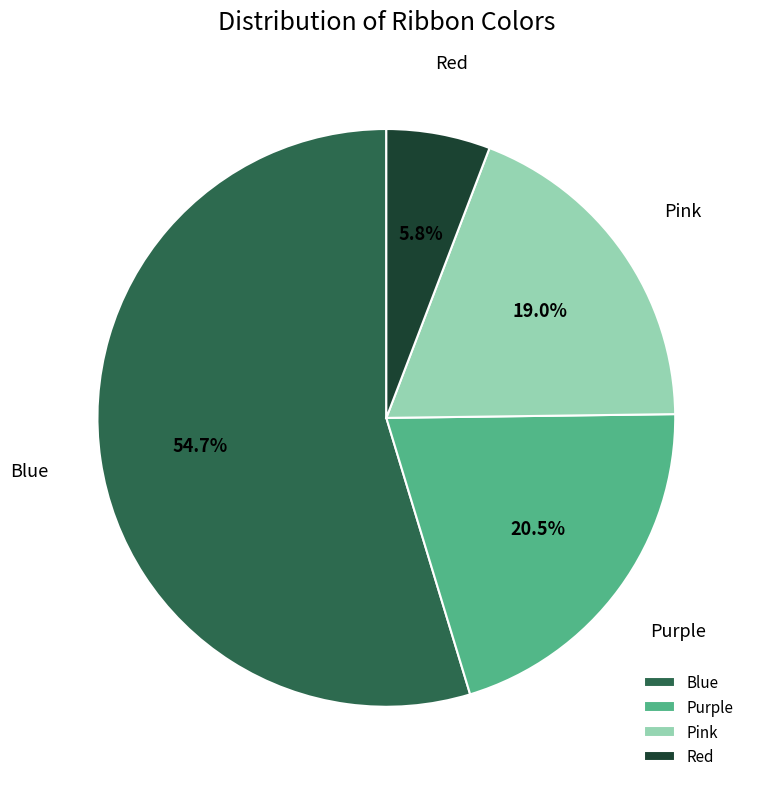

What is the largest slice in the pie chart?

Blue